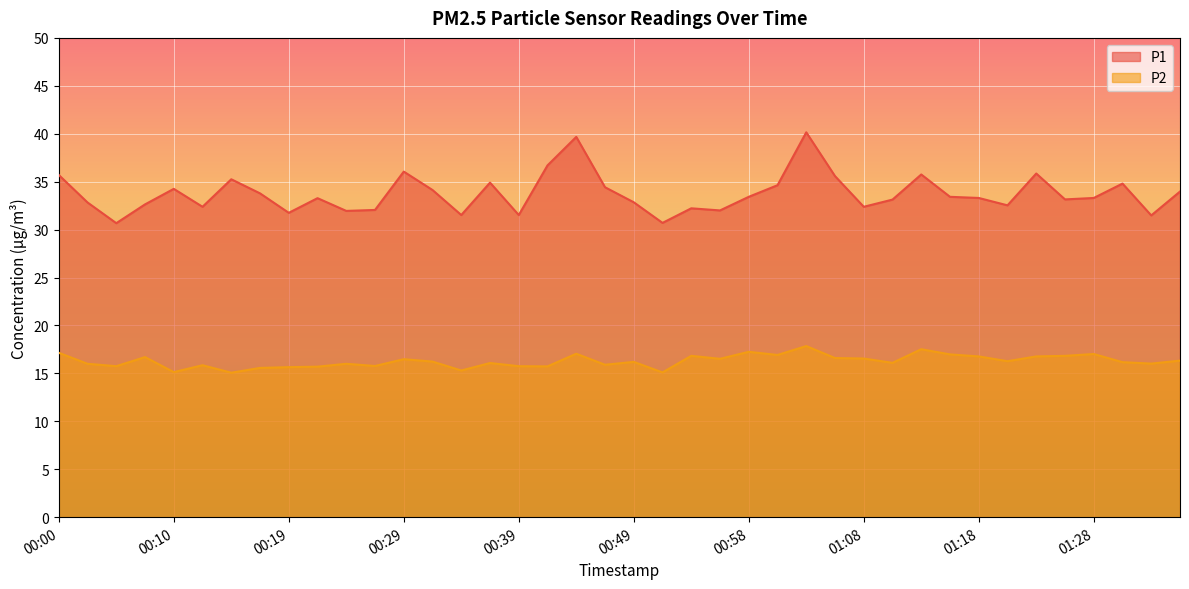

Is the value of P1 at 01:08 greater than the value of P2 at 01:28?

Yes